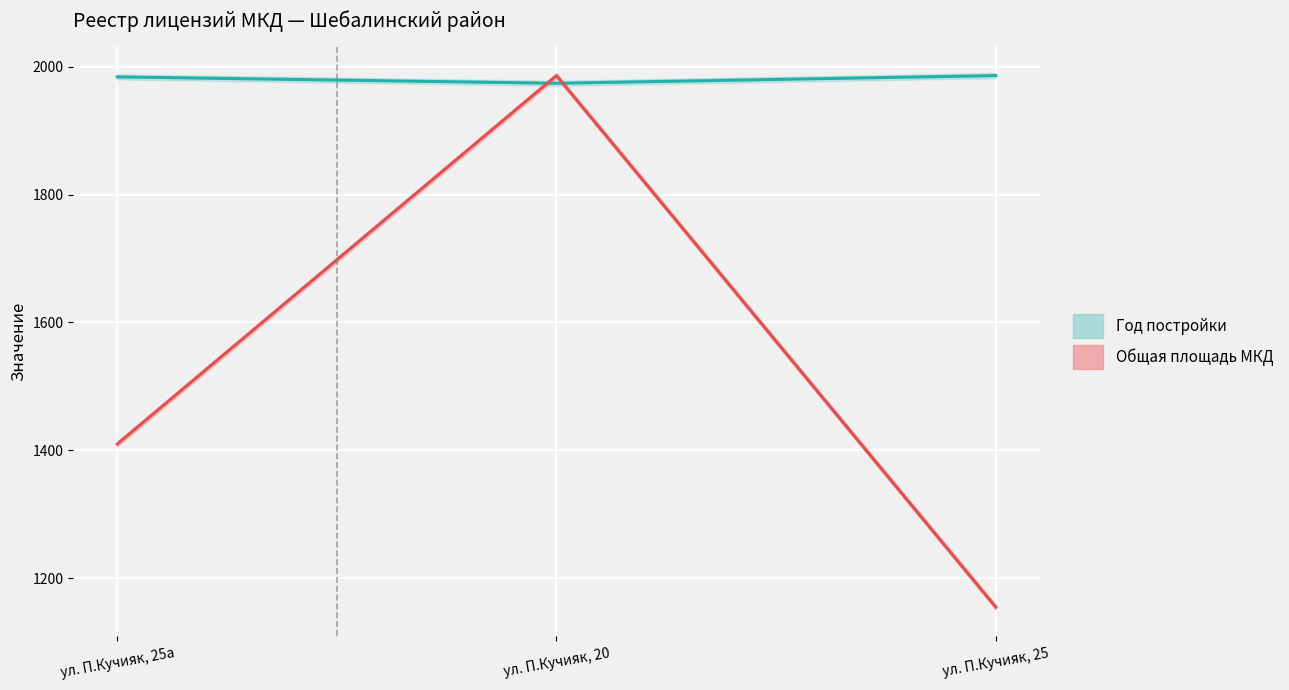

Reading left to right, what are all the values shown in this chart?

Год постройки: 1984.0	1974.0	1986.0
Общая площадь МКД (норм.): 1409.7	1986.0	1154.8